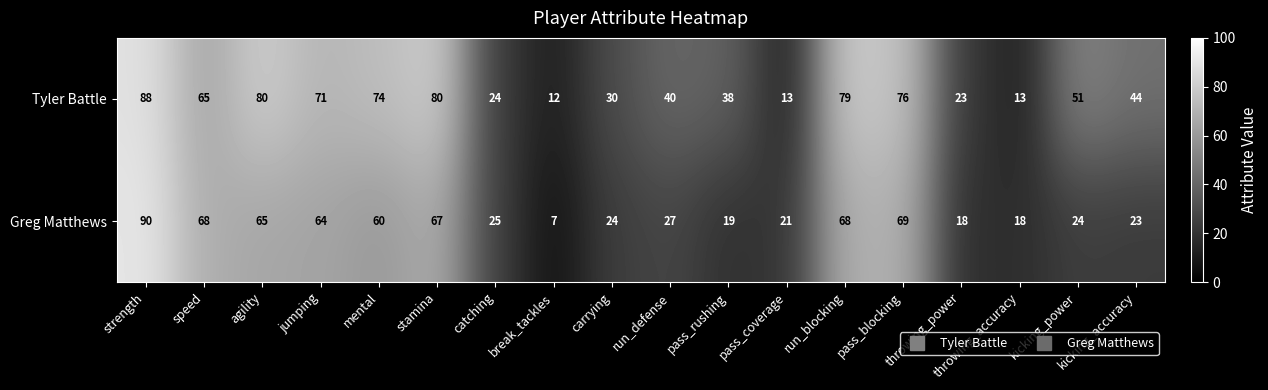

List the series in order of their overall mean, highest first.

Tyler Battle, Greg Matthews